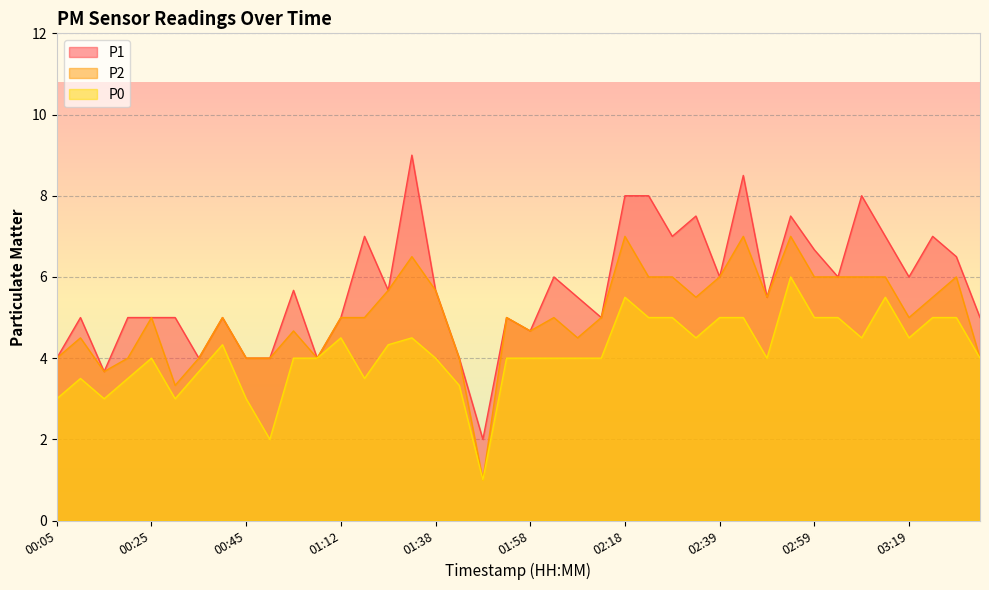

Which category has the highest value across all series?

01:27